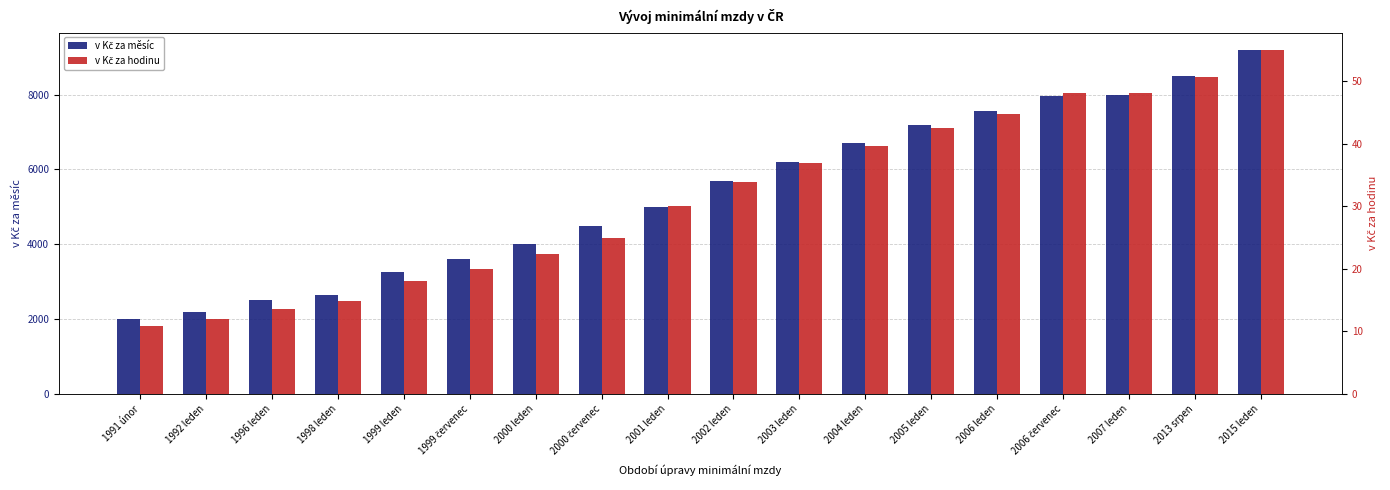

Does the chart contain any negative values?

No